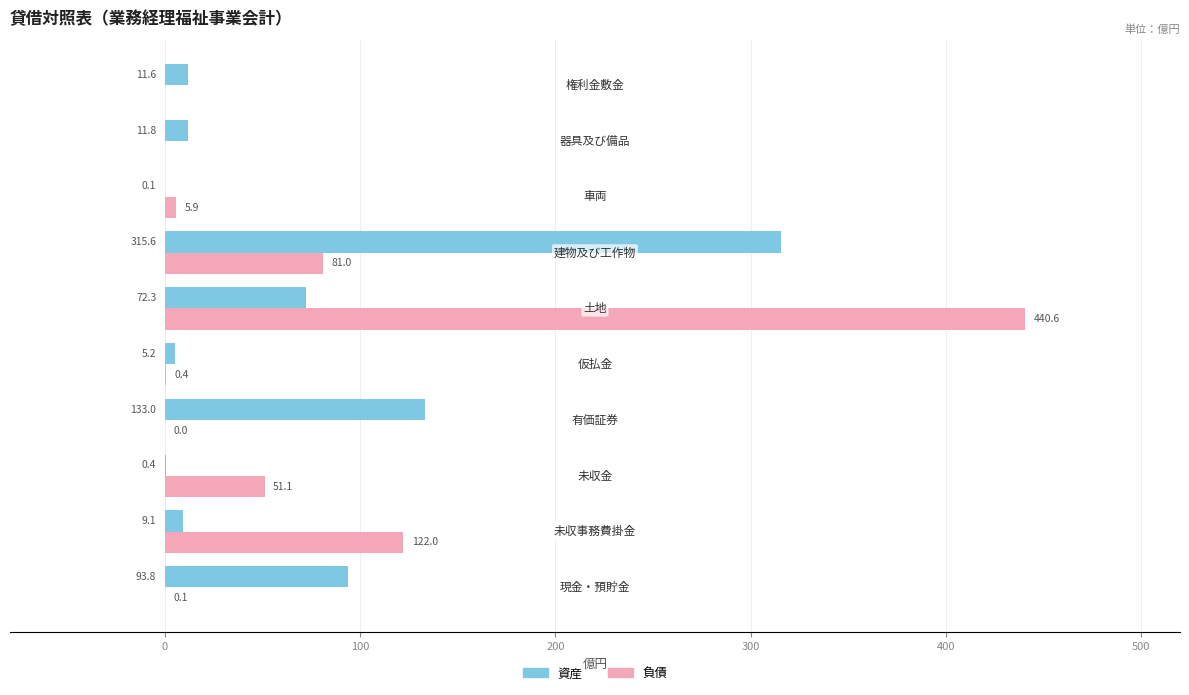

What are all the series names shown in the legend?

資産, 負債